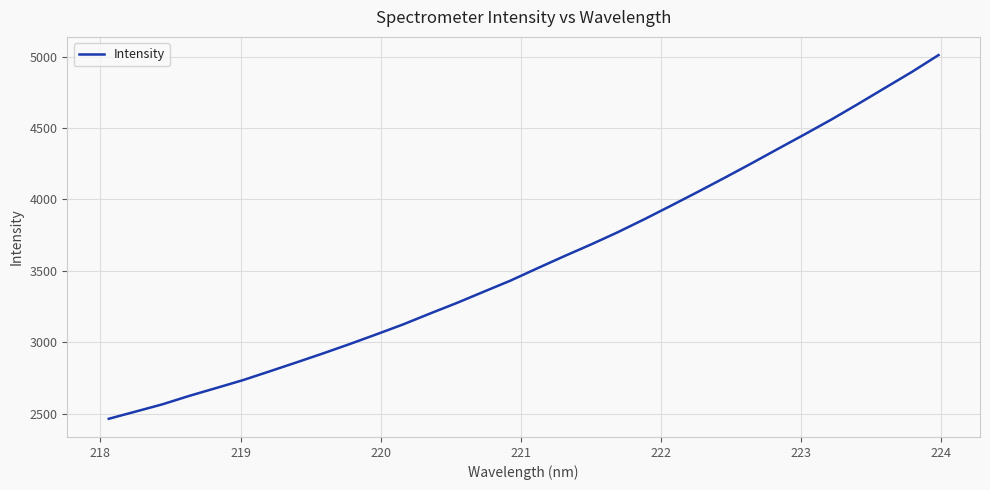

What is the minimum value shown in the chart?

2464.6